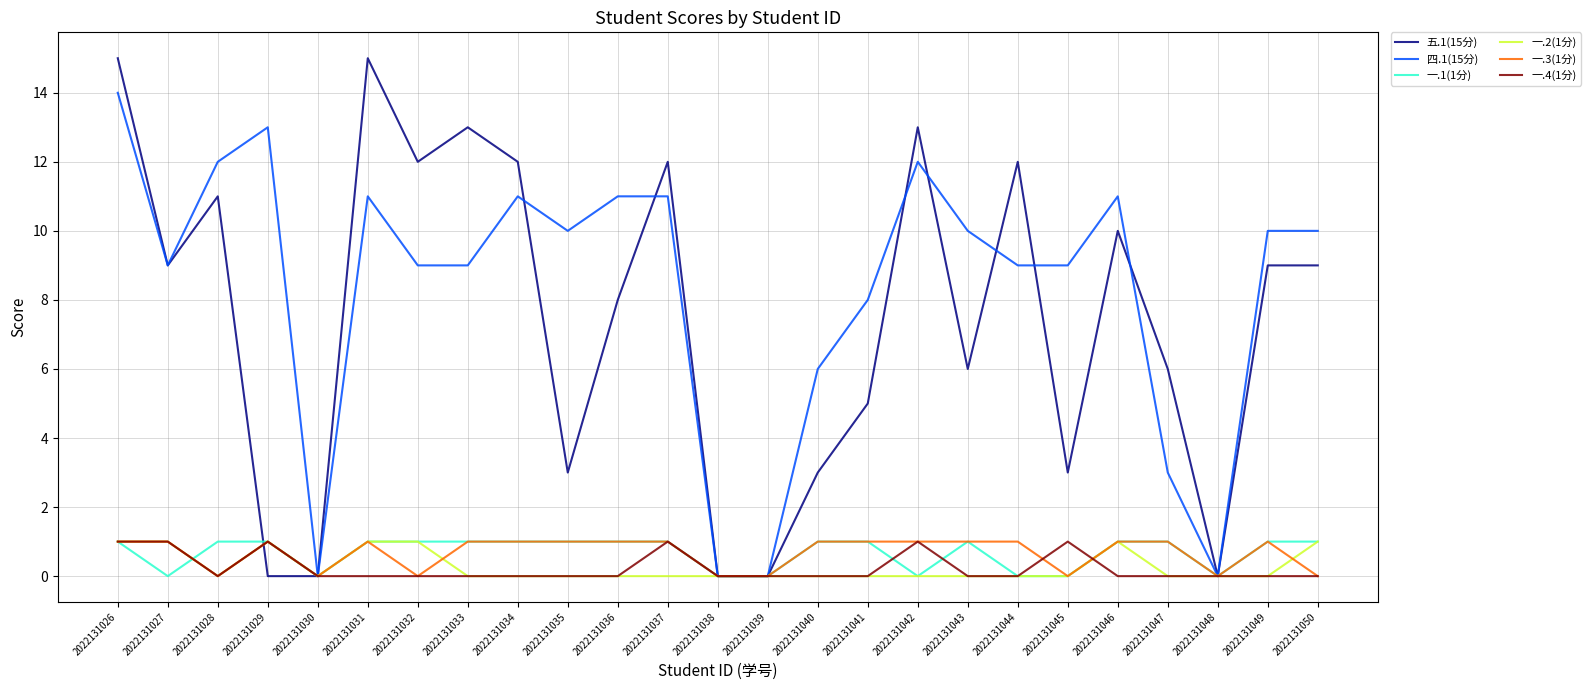

Is the value of 四.1(15分) at 2022131050 greater than the value of 一.3(1分) at 2022131048?

Yes